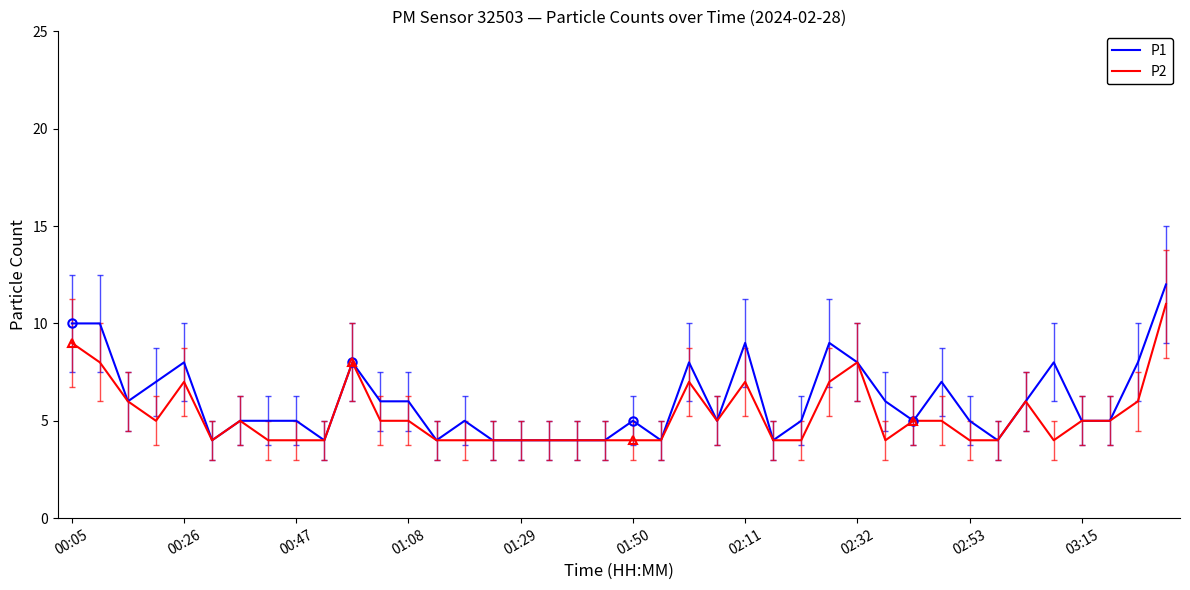

The value of P2 at 10 is 11. True or false?

False